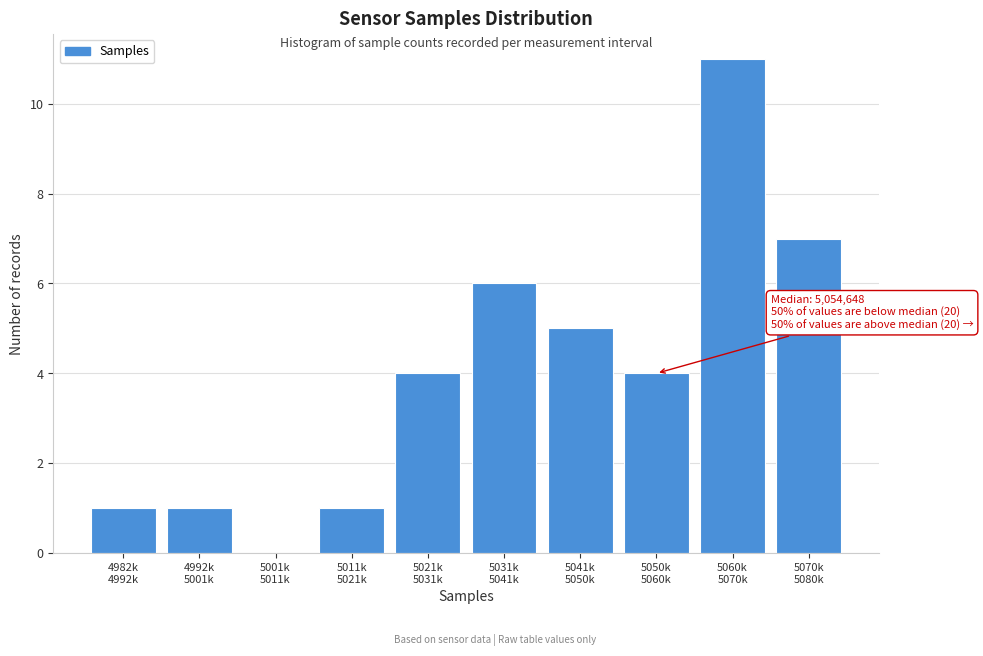

What is the sum of all values?

40